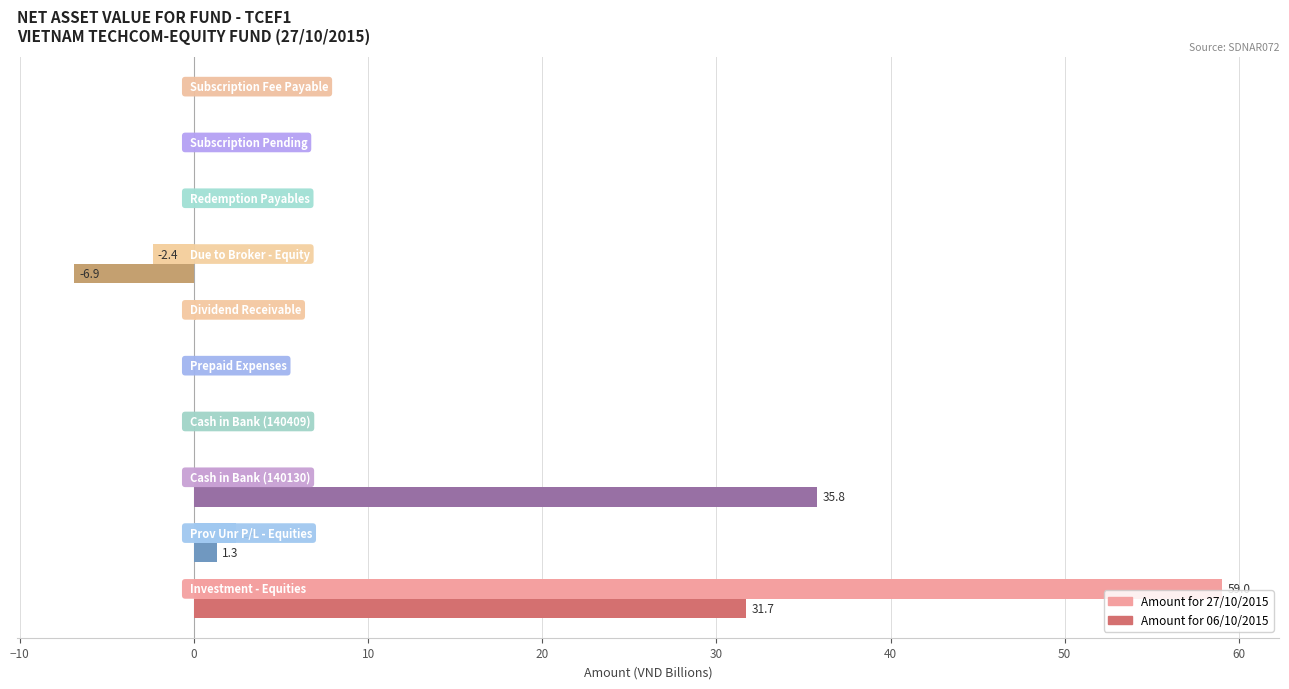

What is the maximum value shown in the chart?

59.0